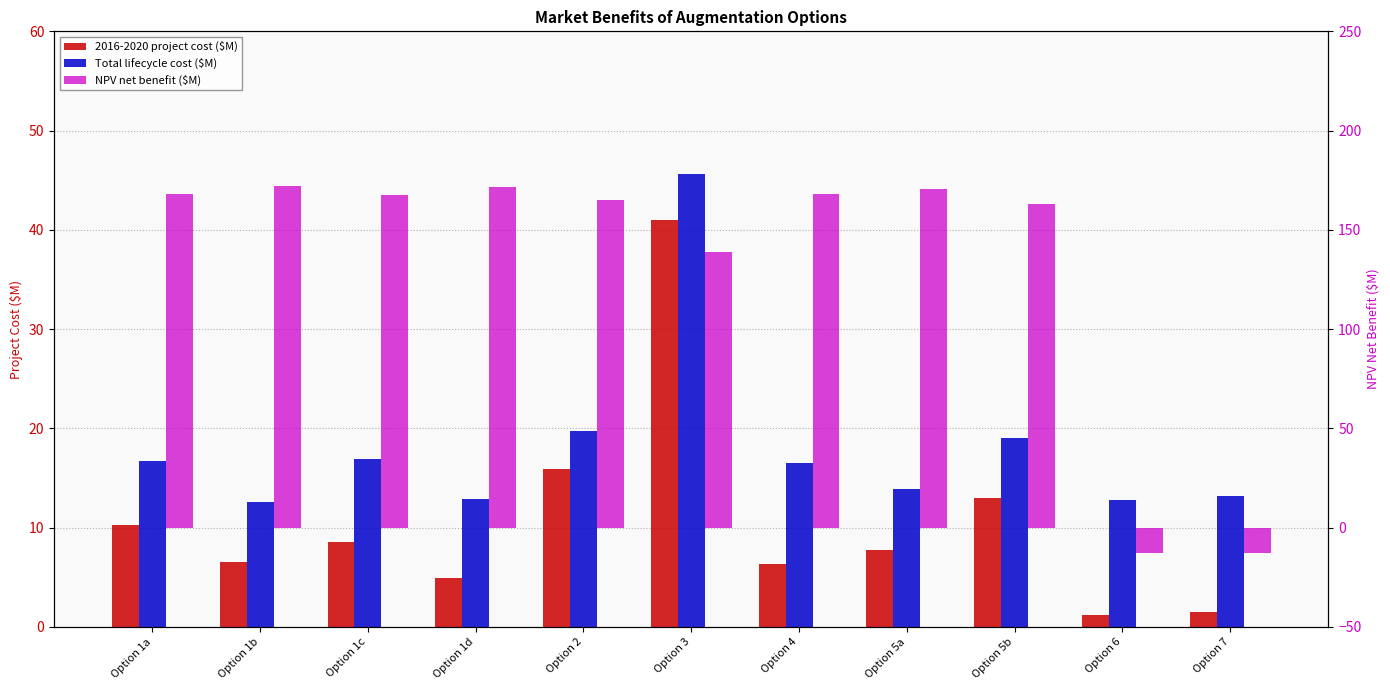

What is the spread (max minus min) of values at Option 1d?

166.7